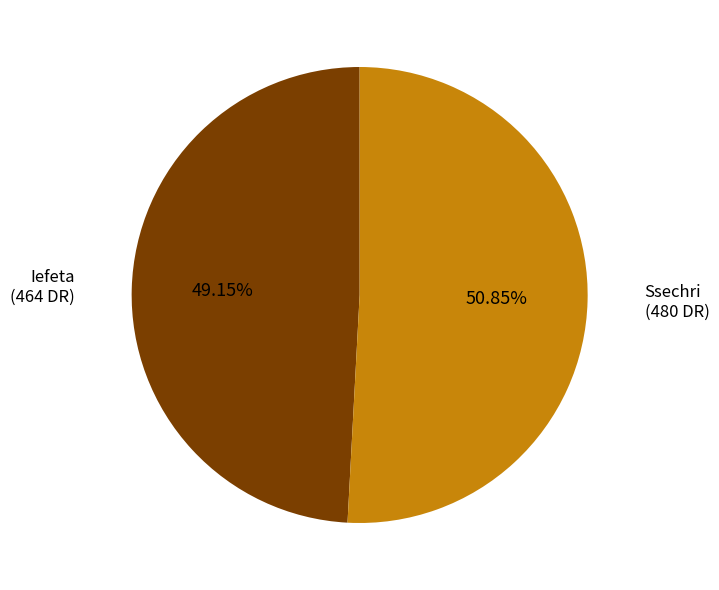

Approximately how many times larger is the value at Ssechri compared to Iefeta?

1.0